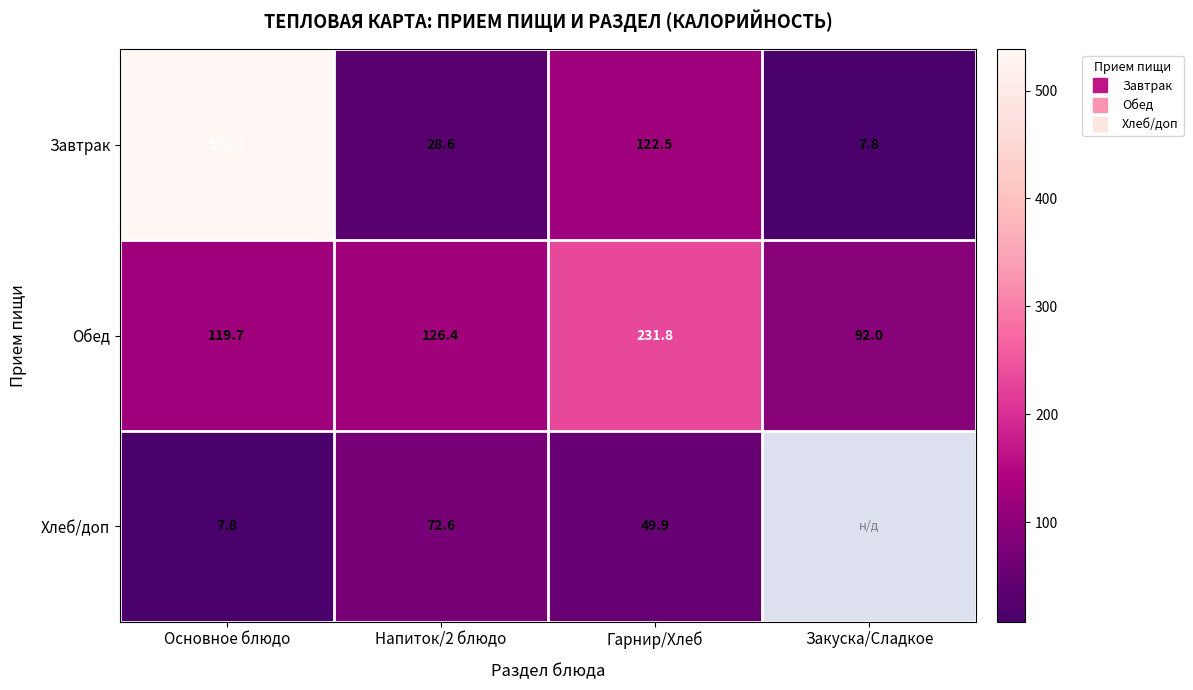

At which category is the sum across all series the highest?

Основное блюдо